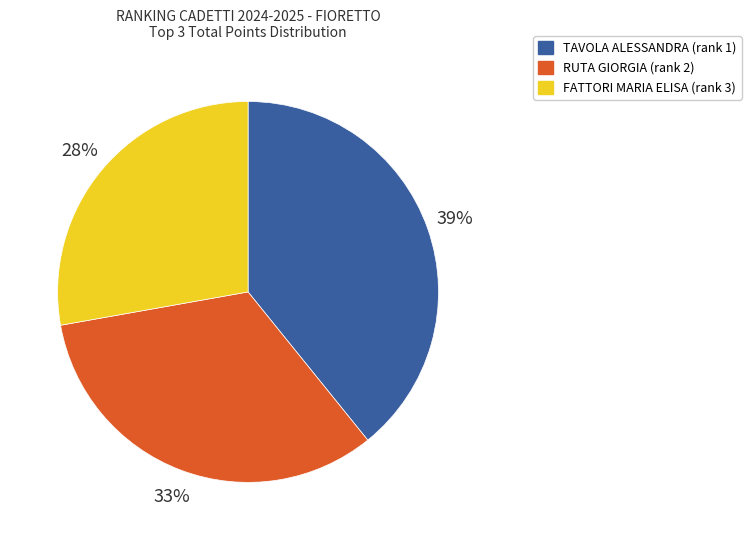

Is there a majority slice in this chart?

No